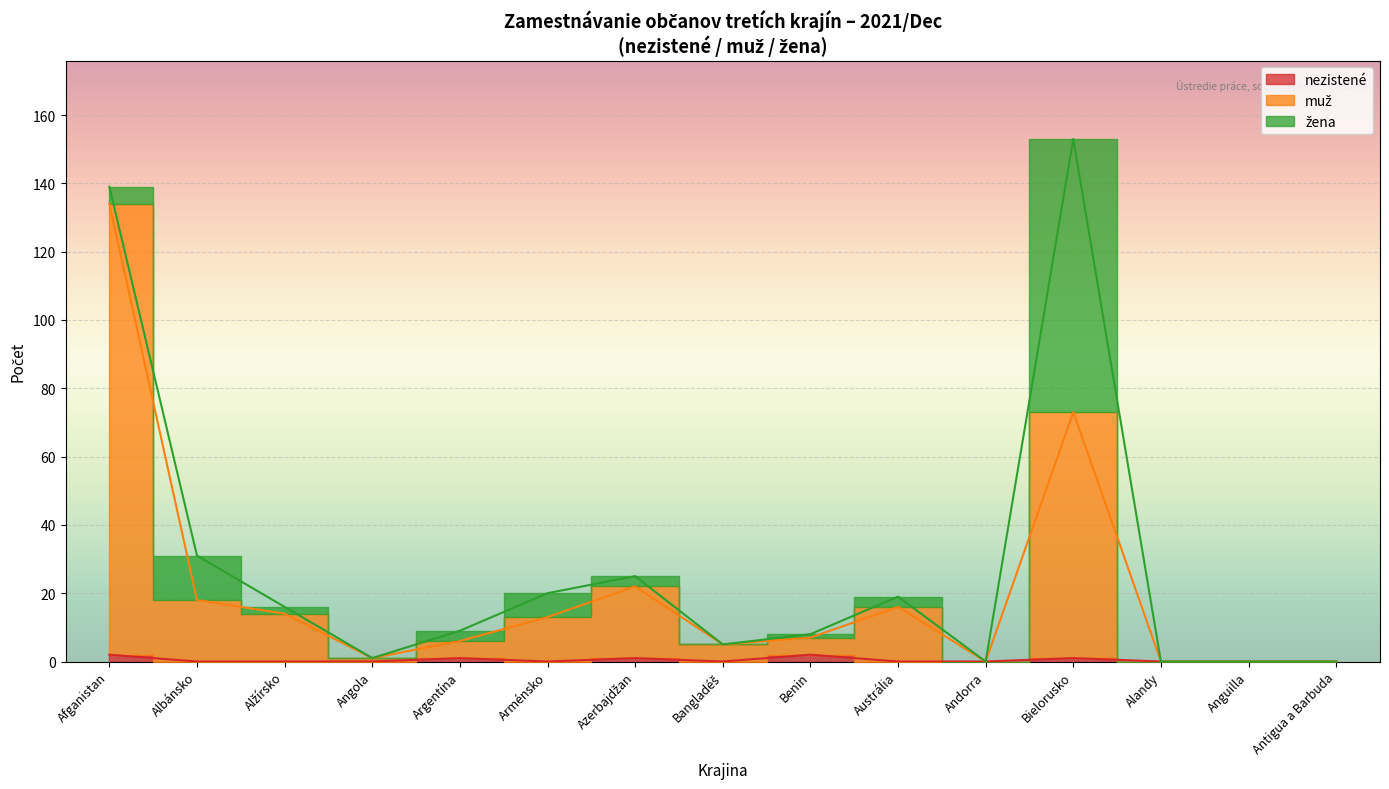

Does the chart display data point markers on the line(s)?

No